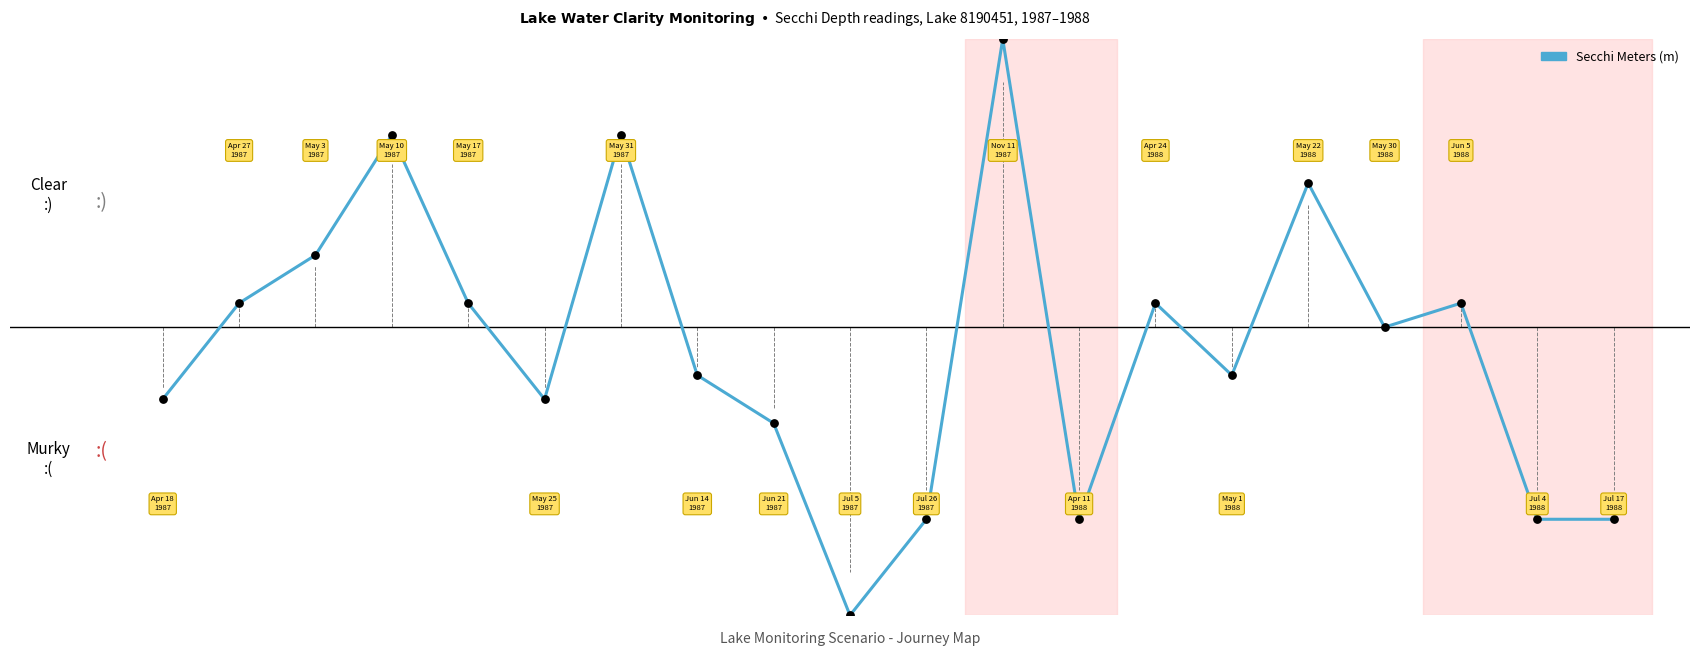

Is this an area chart (filled region under the line)?

No